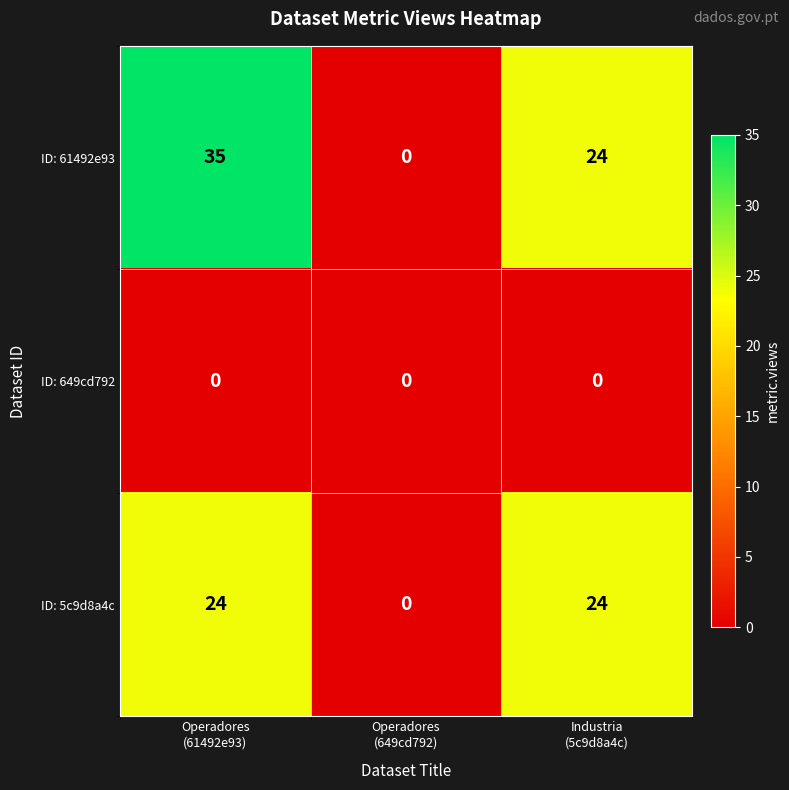

How many ID: 5c9d8a4c values are between 0 and 24?

3